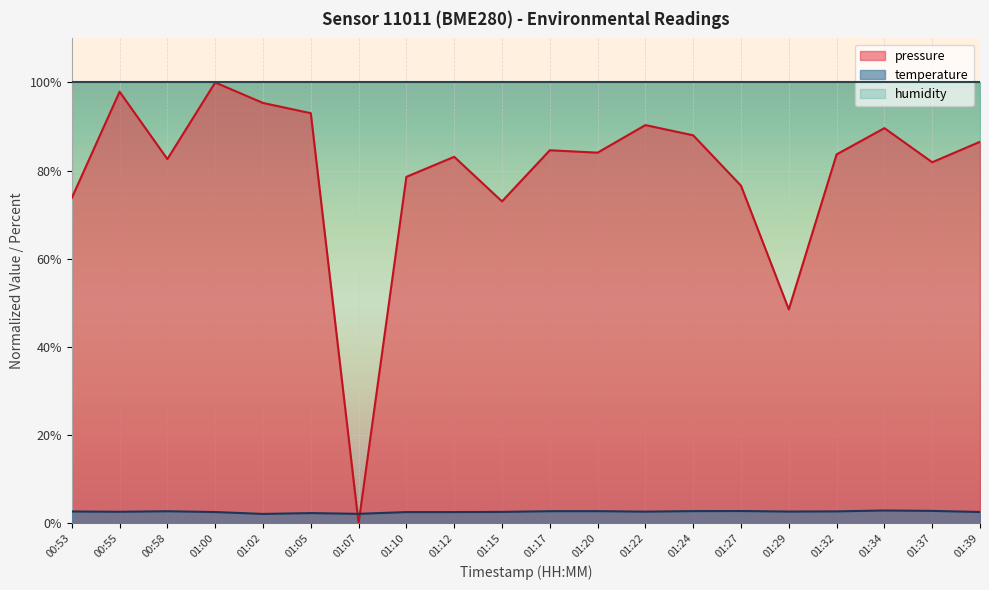

What is the label of the 10th point from the left?

01:15